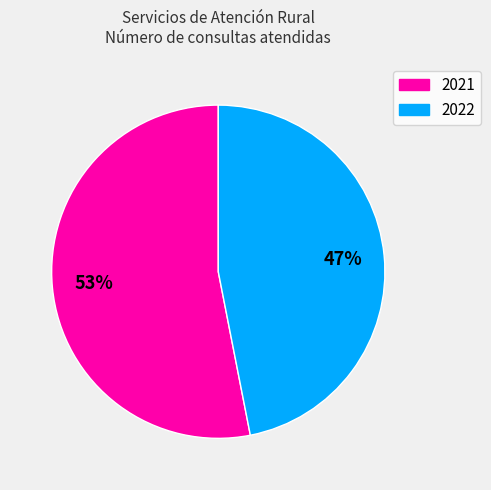

The 2021 slice represents 53% of the pie. True or false?

True